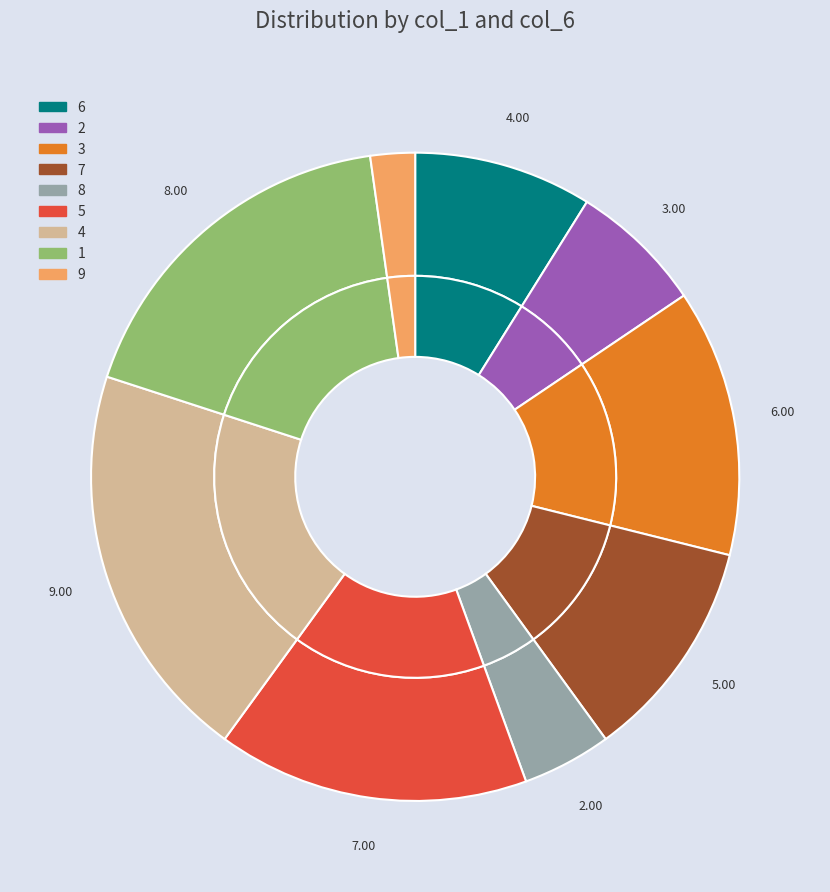

What is the change in value from 8 to 5?

+5